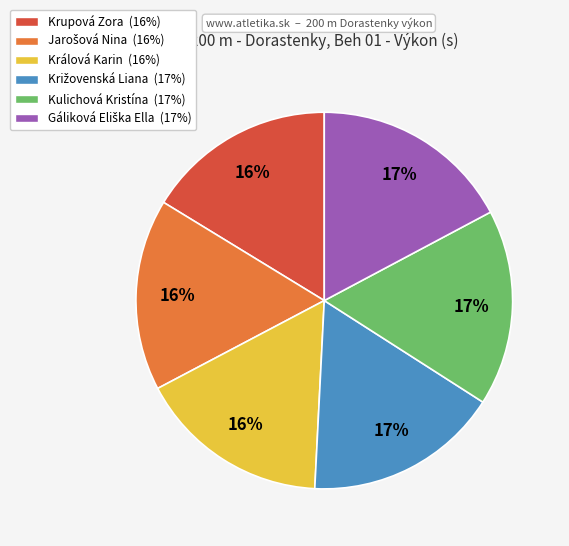

What percentage is the Krupová Zora slice, to the nearest percent?

16%